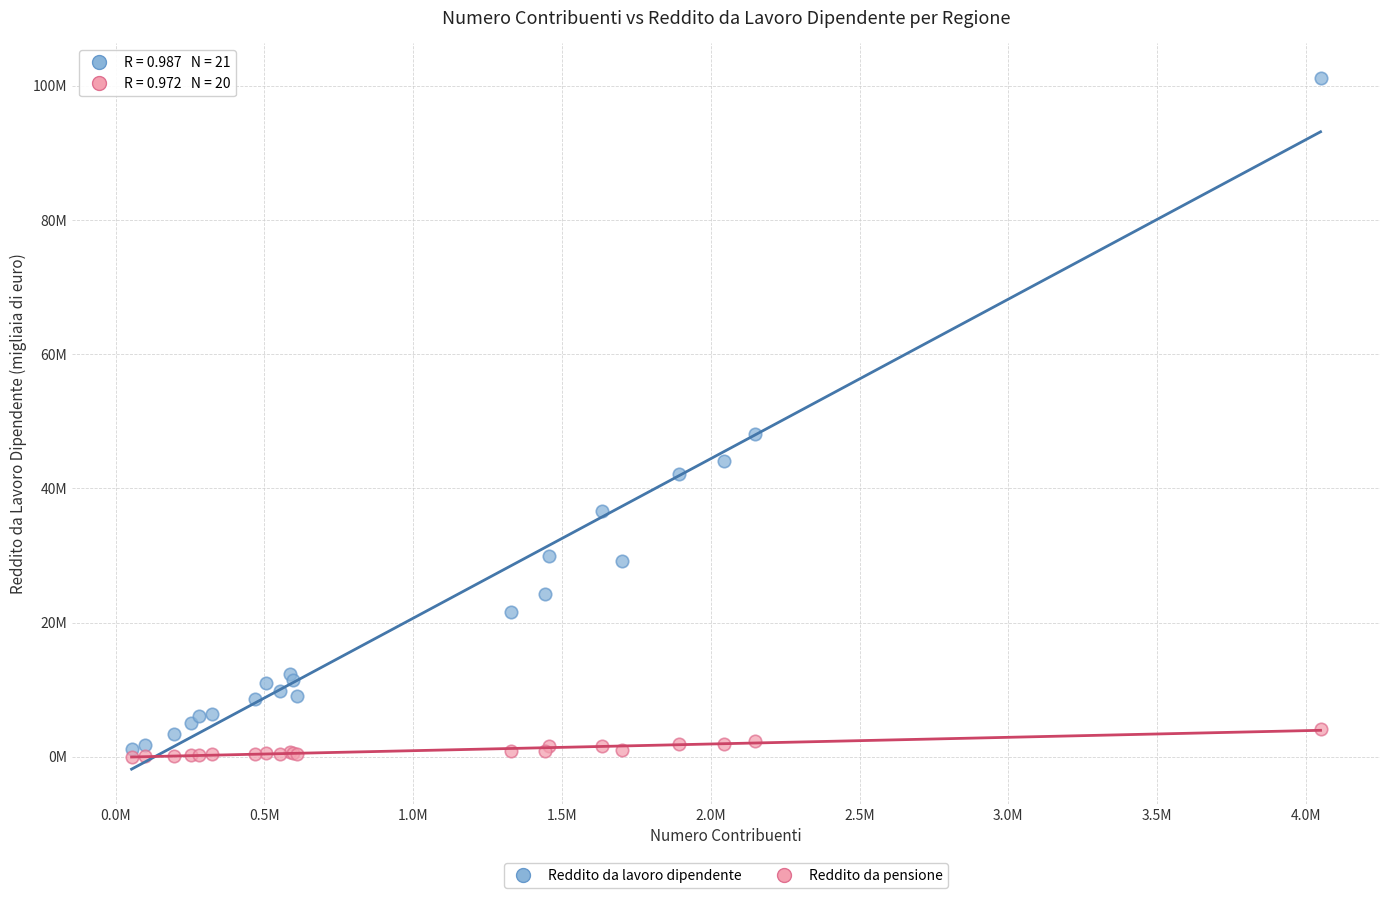

What are all the series names shown in the legend?

Reddito da lavoro dipendente, Reddito da pensione